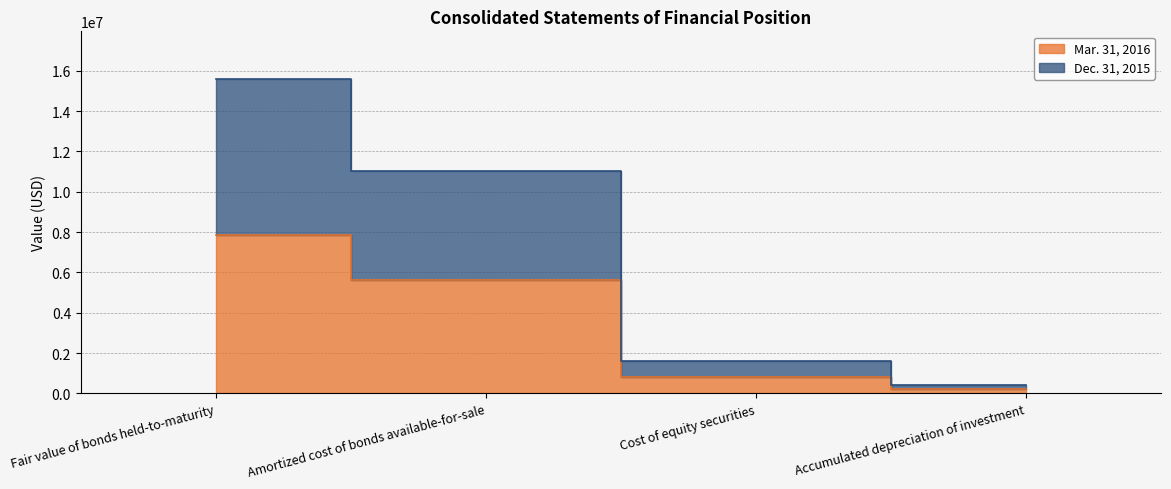

What are all the series names shown in the legend?

Mar. 31, 2016, Dec. 31, 2015